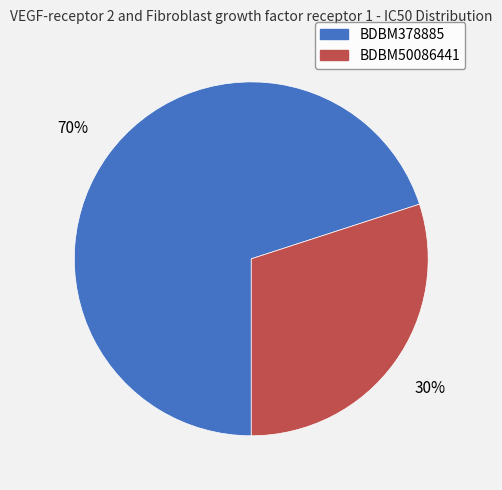

Does any single category account for the majority?

Yes